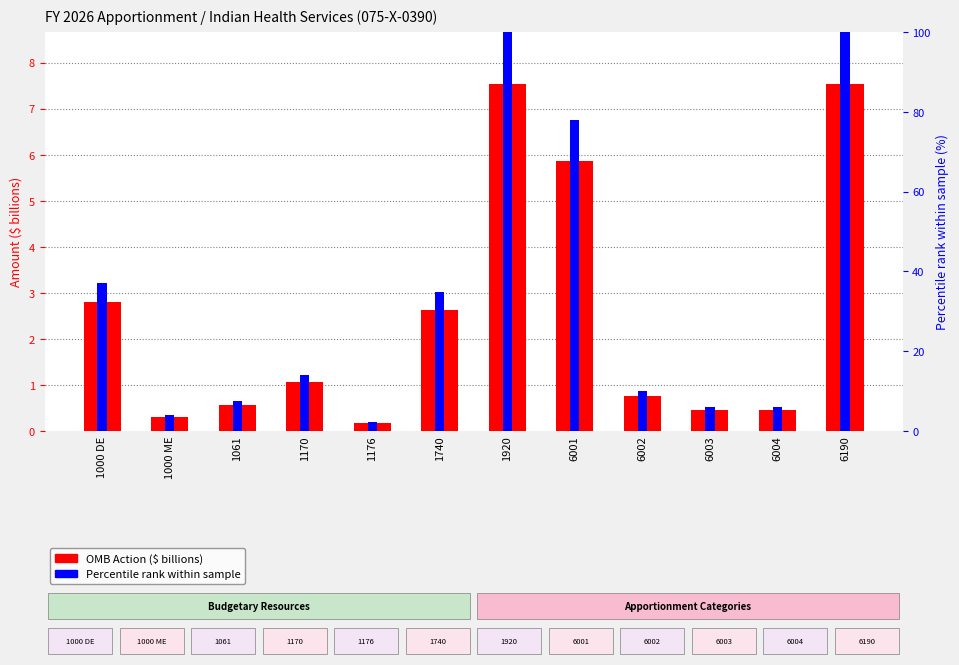

The Percentile rank within sample series shows 77.9 at 6001. True or false?

True